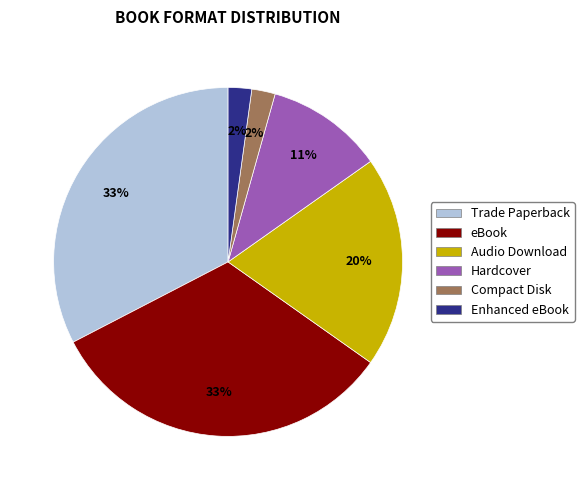

To the nearest percent, what is the average slice percentage?

17%